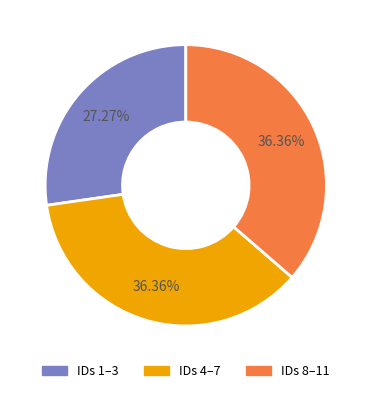

Is there a majority slice in this chart?

No